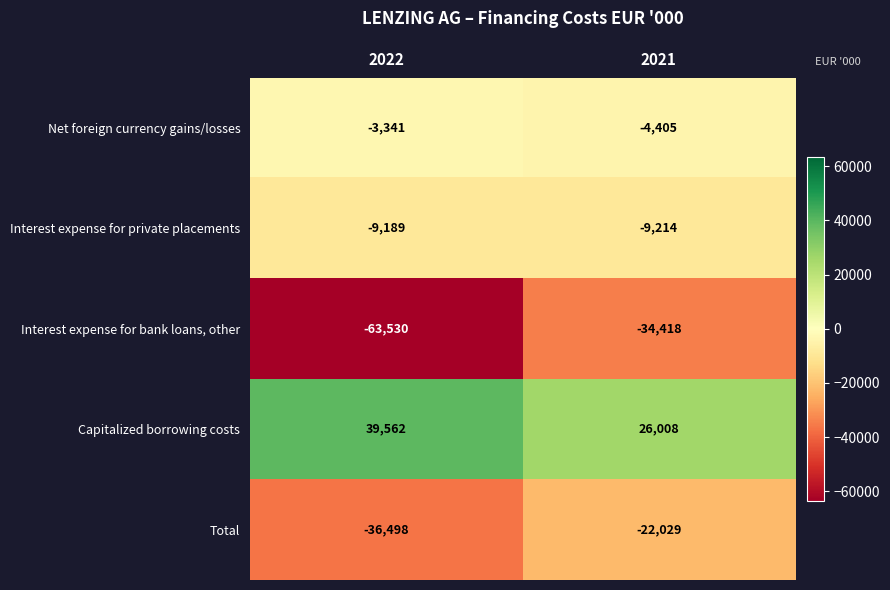

Is it true that Interest expense for bank loans, other equals -34418 at 2021?

True